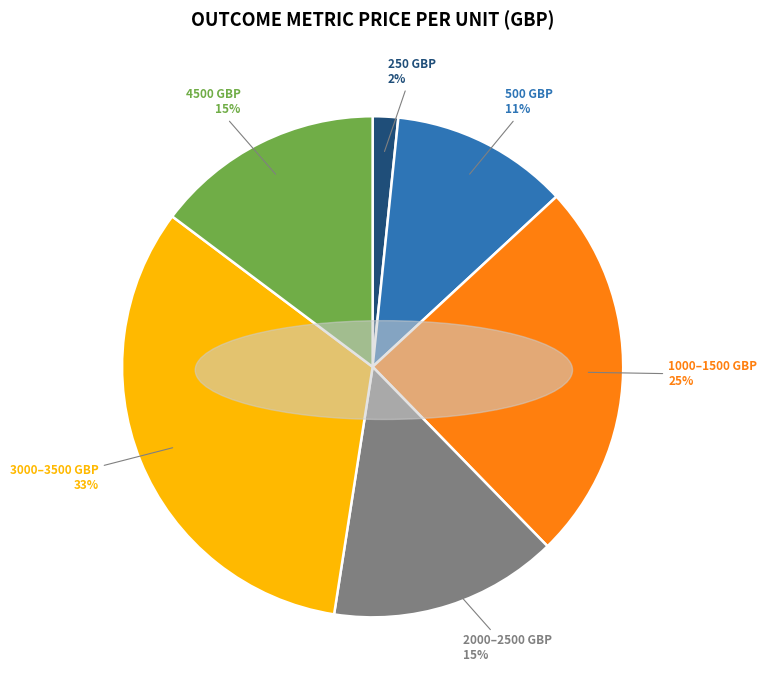

Which category has the biggest portion of the pie?

3000–3500 GBP